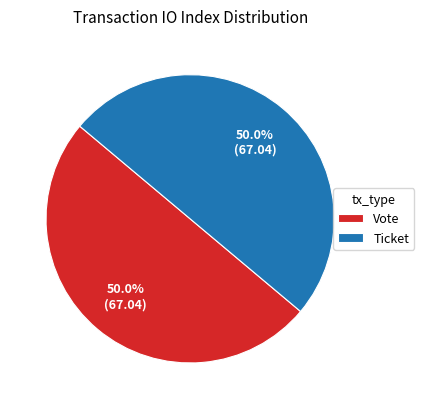

What is the ratio of the value at Vote to the value at Ticket?

1.0